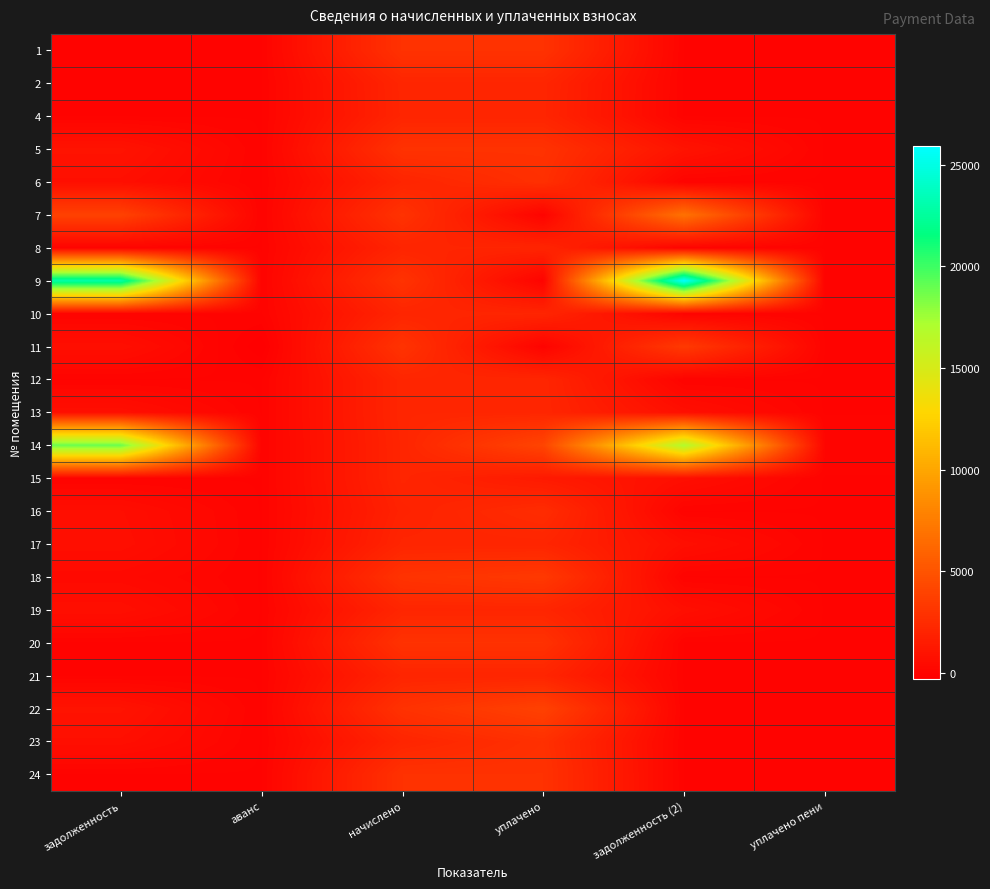

What is the total value across all series at аванс?

-297.6